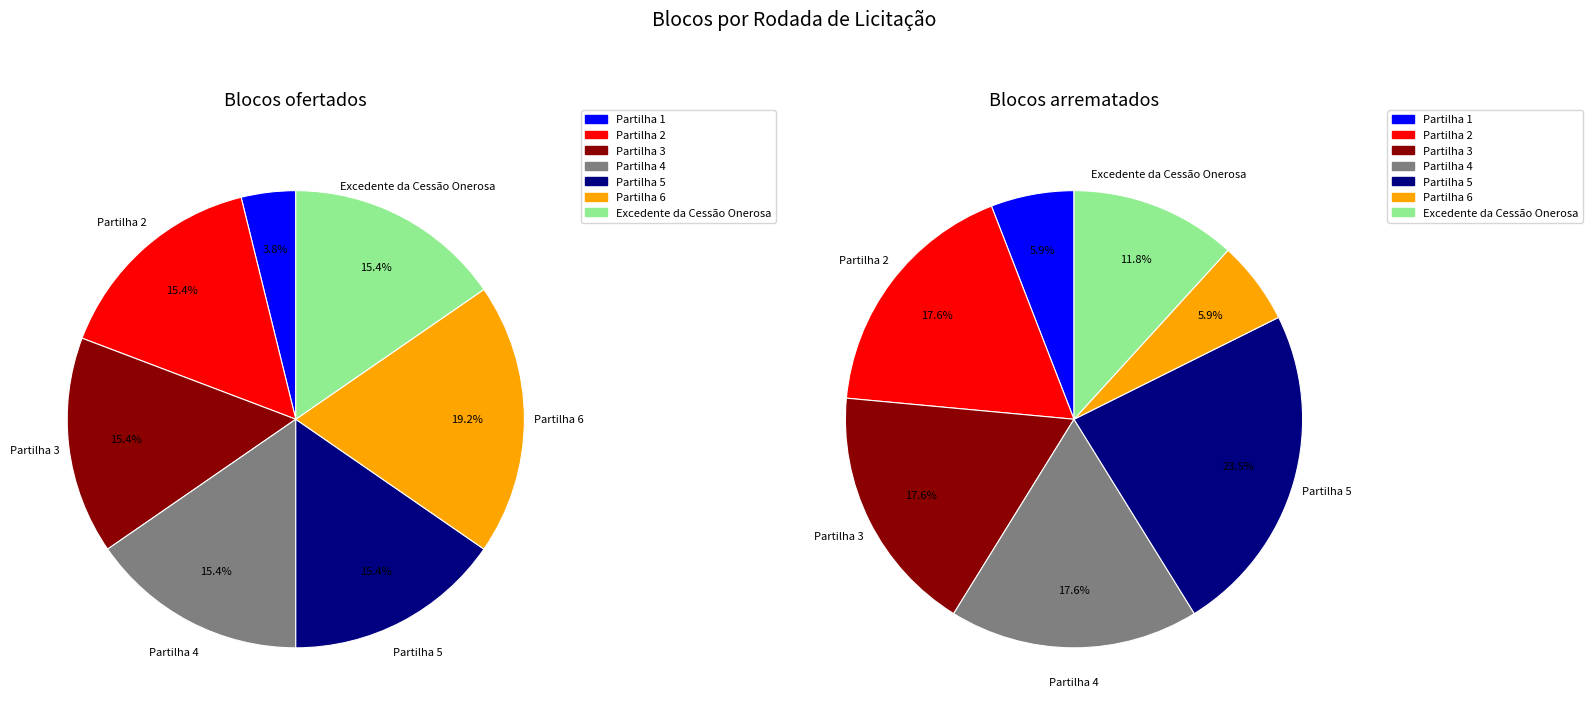

At Excedente da Cessão Onerosa, list the series in order from largest to smallest.

Blocos ofertados, Blocos arrematados